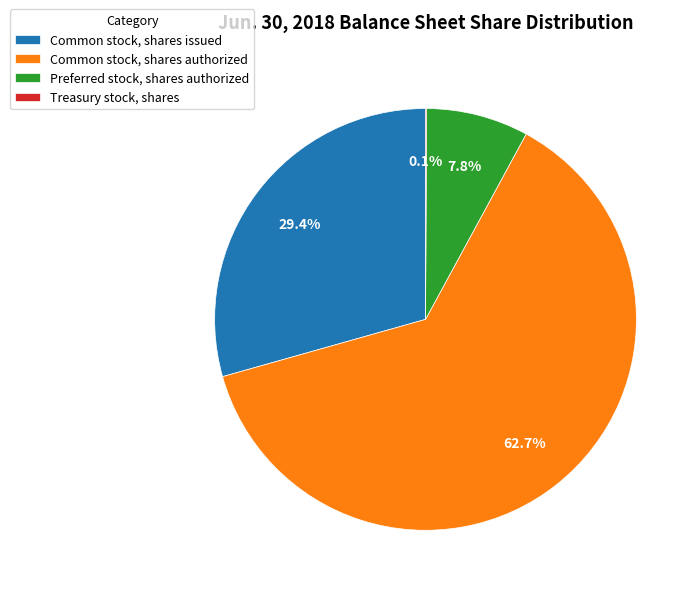

What is the total percentage of Common stock, shares authorized and Common stock, shares issued?

92.1%